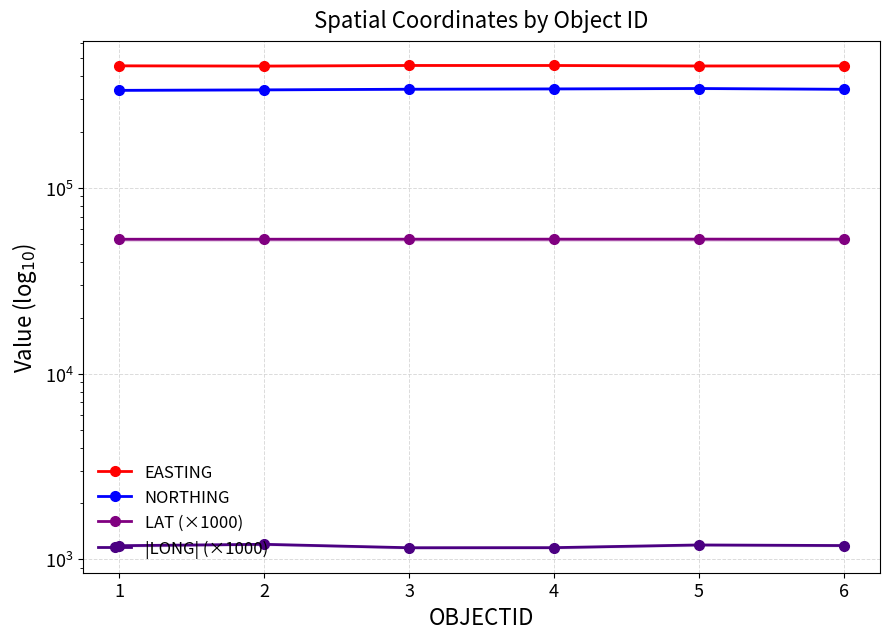

What are all the series names shown in the legend?

EASTING, NORTHING, LAT (×1000), |LONG| (×1000)